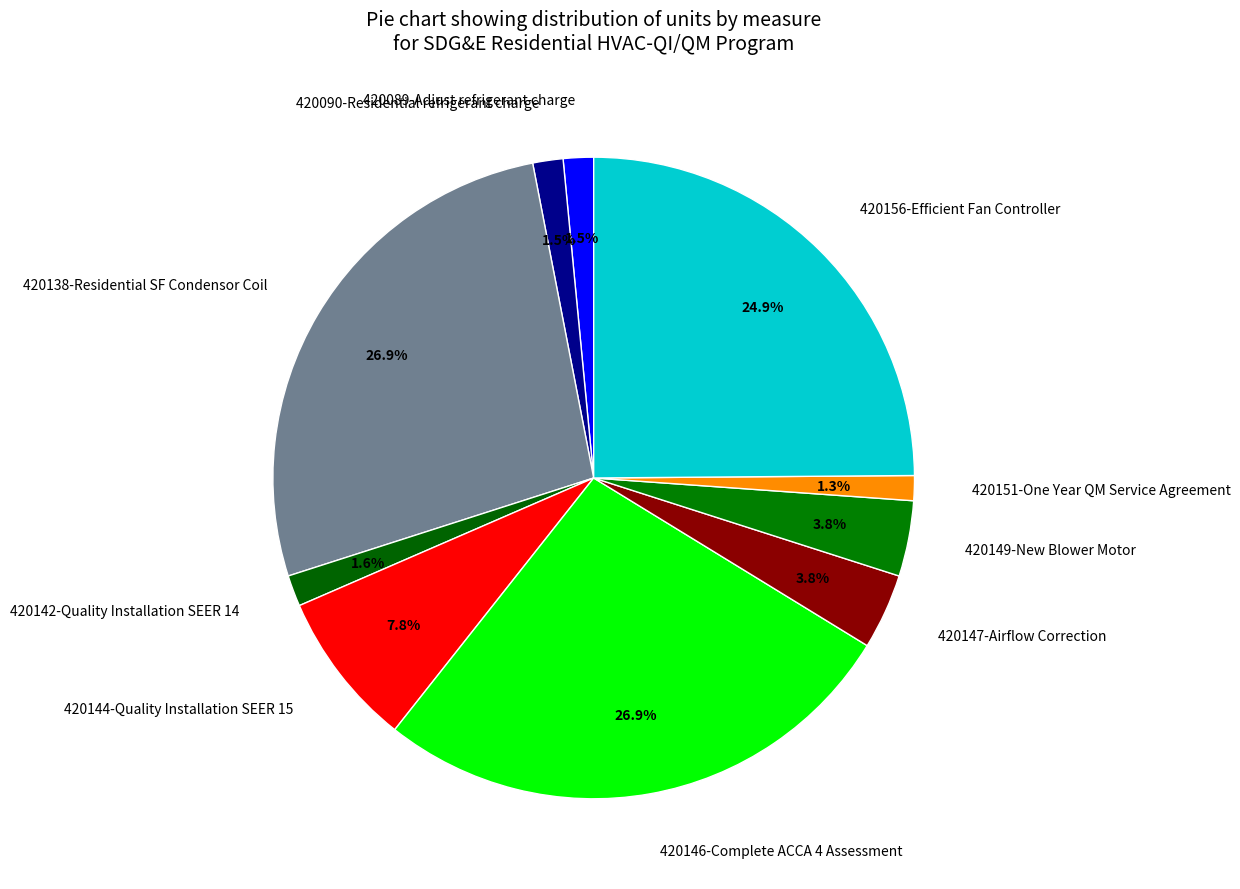

Does any single category account for the majority?

No